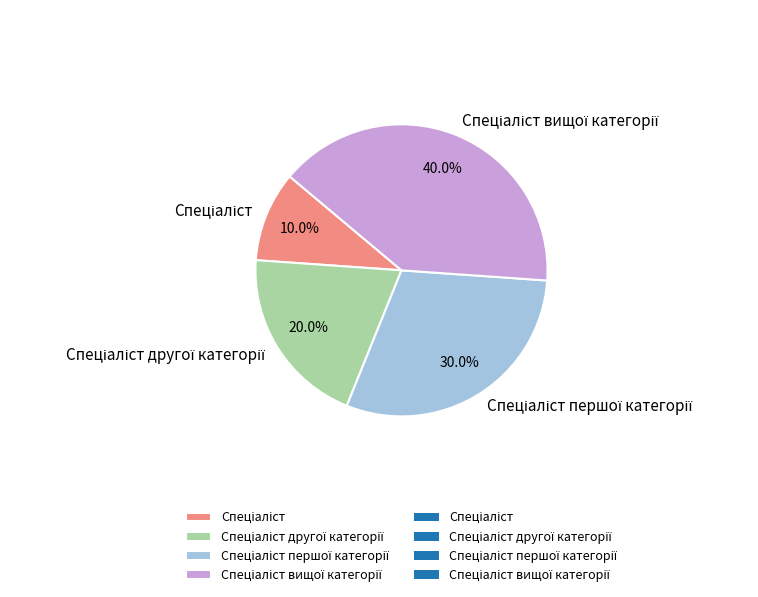

Does any single category account for the majority?

No